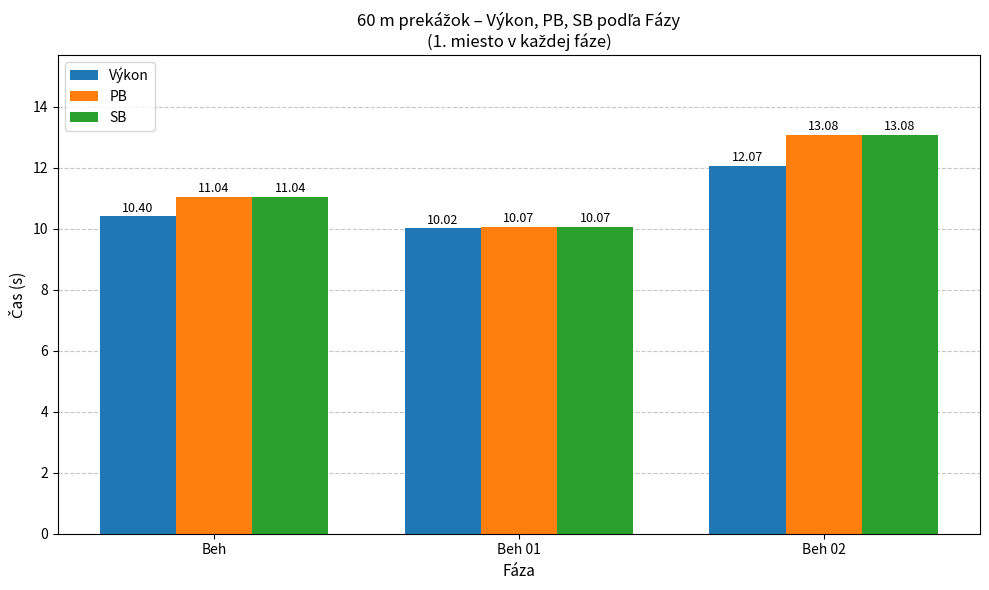

What is the difference between the highest and lowest values at Beh 02?

1.0